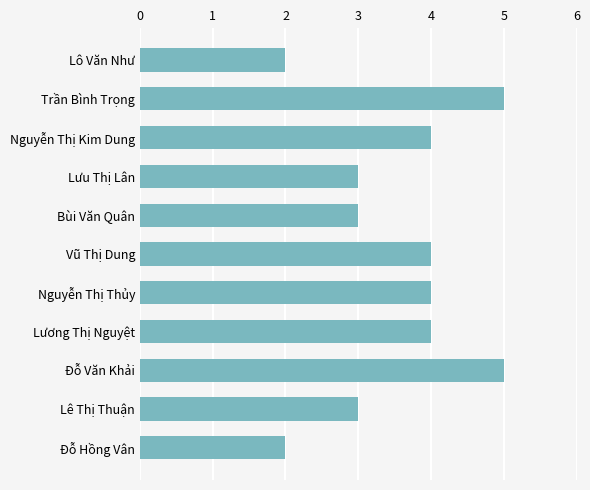

The value at Nguyễn Thị Thủy is 1. True or false?

False